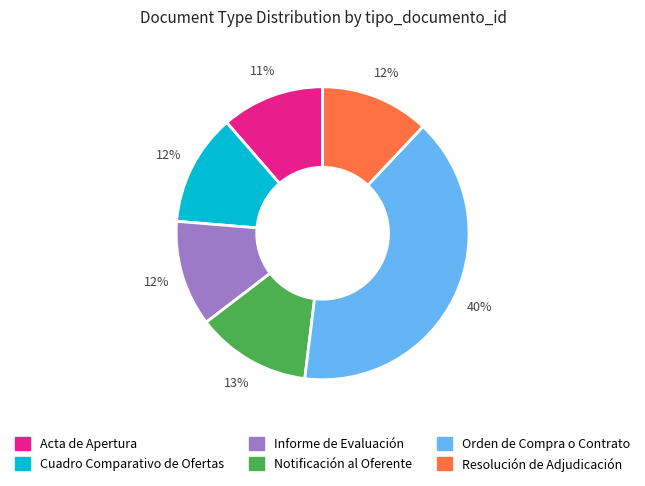

To the nearest percent, what is the difference between the Orden de Compra o Contrato and Cuadro Comparativo de Ofertas slice percentages?

28%